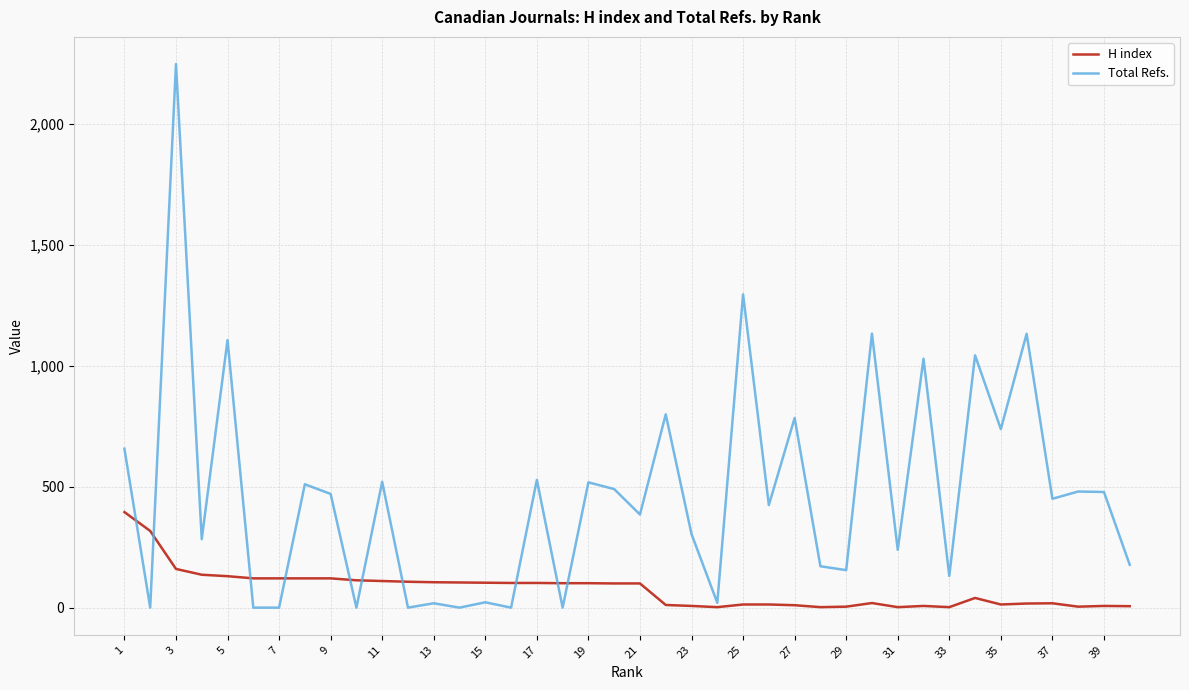

Rank the series by their maximum value, from lowest to highest.

H index, Total Refs.